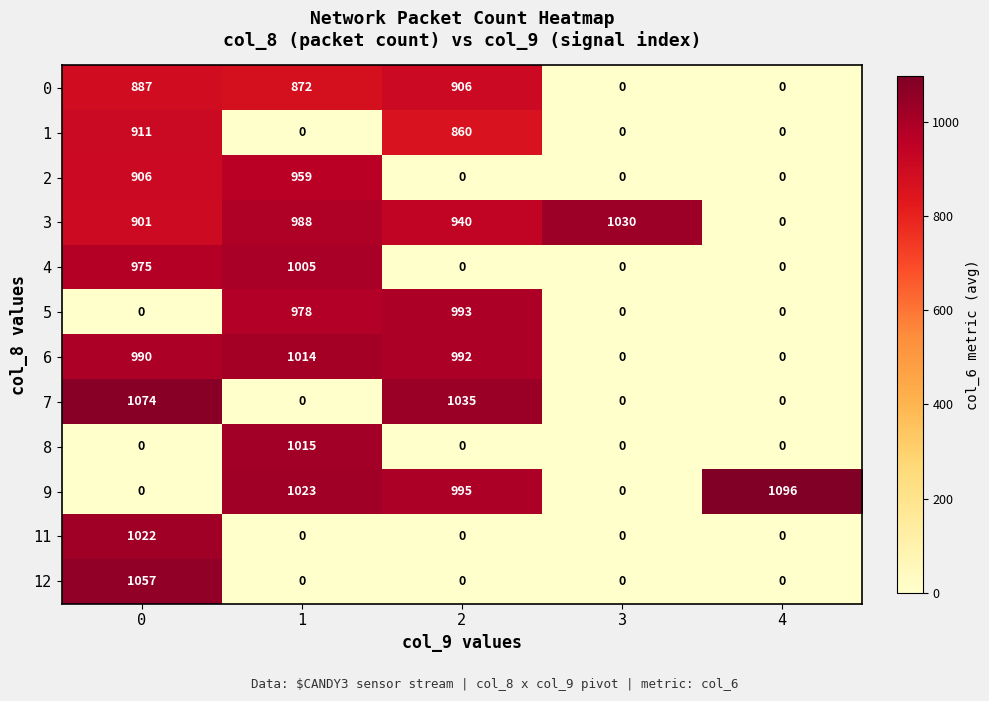

What is the approximate value of 2 at 0?

906